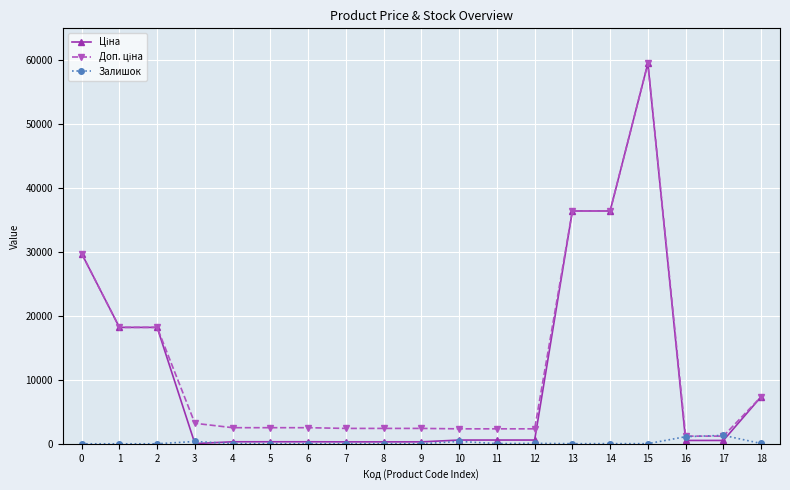

At which category is the sum across all series the highest?

15